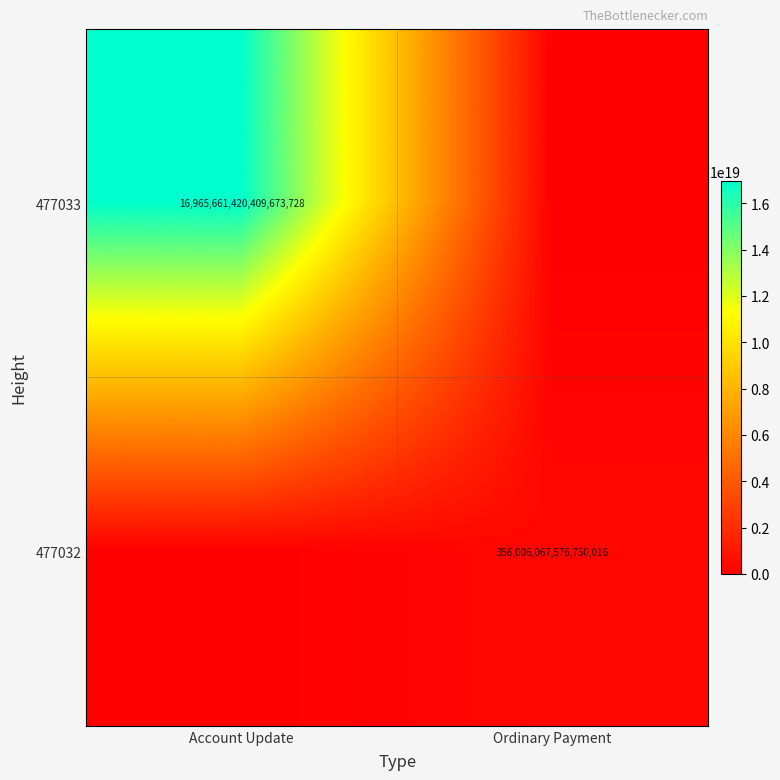

The value of 477032 at Ordinary Payment is 146411981888973600. True or false?

False